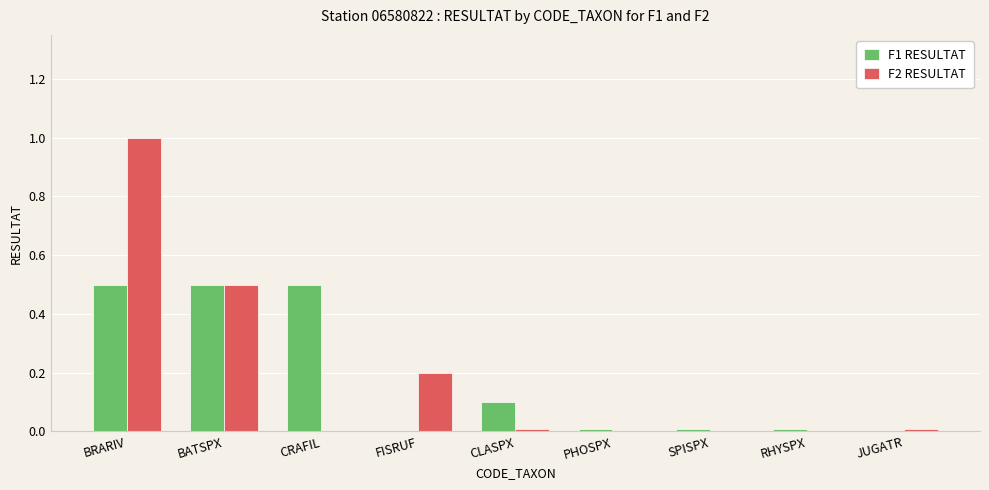

Between BATSPX and CRAFIL, which series saw the biggest shift?

F2 RESULTAT